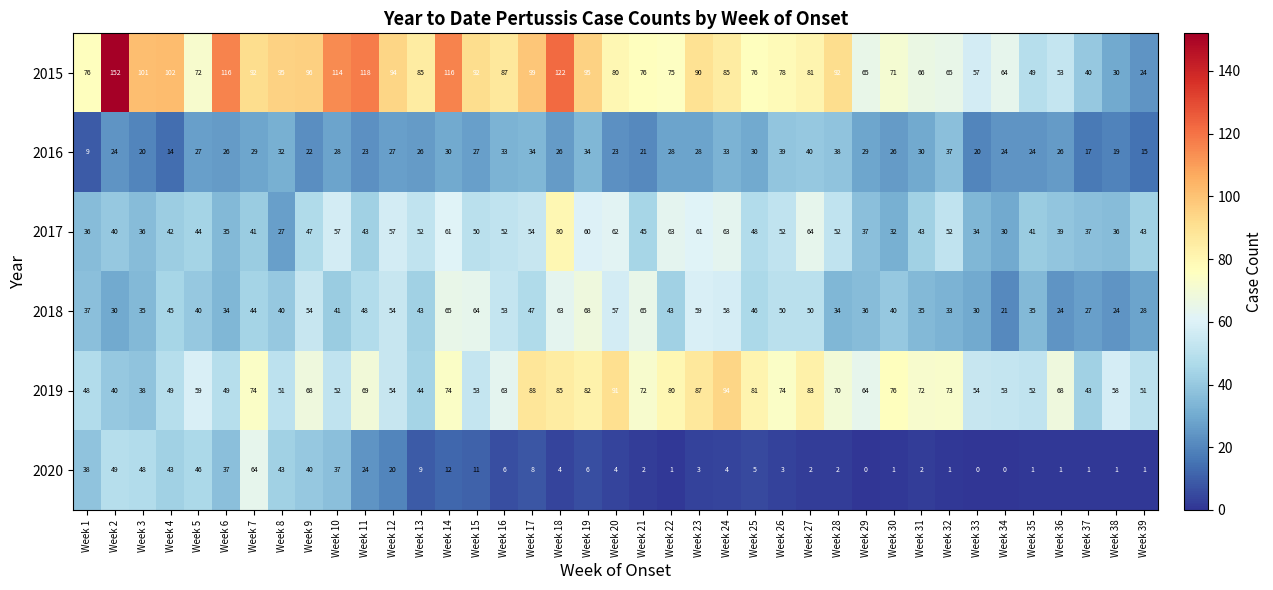

What is the average value of the 2019 series?

65